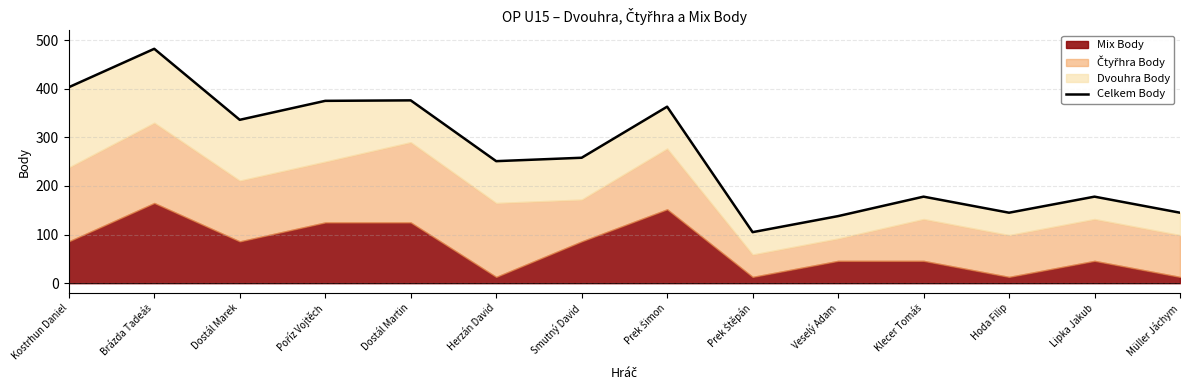

List the labels in order of value, smallest first.

Prek Štěpán, Veselý Adam, Hoda Filip, Müller Jáchym, Klecer Tomáš, Lipka Jakub, Herzán David, Smutný David, Dostál Marek, Prek Šimon, Poříz Vojtěch, Dostál Martin, Kostrhun Daniel, Brázda Tadeáš